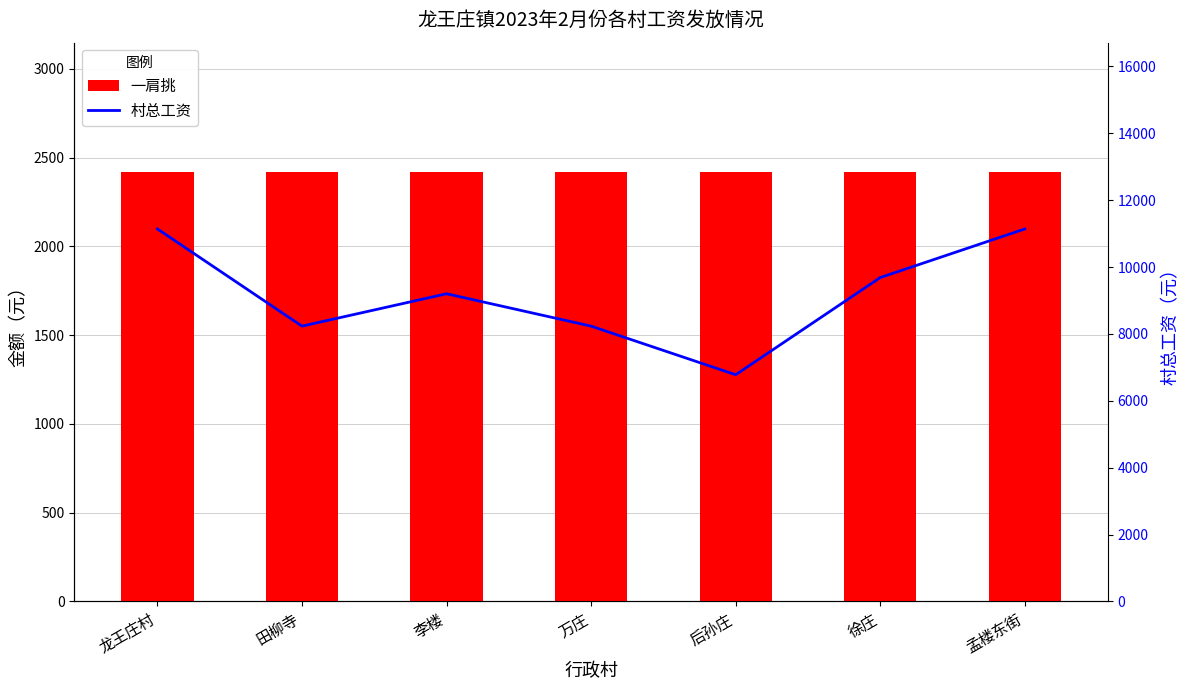

Reading left to right, extract all data points from this chart.

一肩挑: 龙王庄村=2421	田柳寺=2421	李楼=2421	万庄=2421	后孙庄=2421	徐庄=2421	孟楼东街=2421
村总工资: 龙王庄村=11139	田柳寺=8233	李楼=9201	万庄=8233	后孙庄=6780	徐庄=9686	孟楼东街=11139